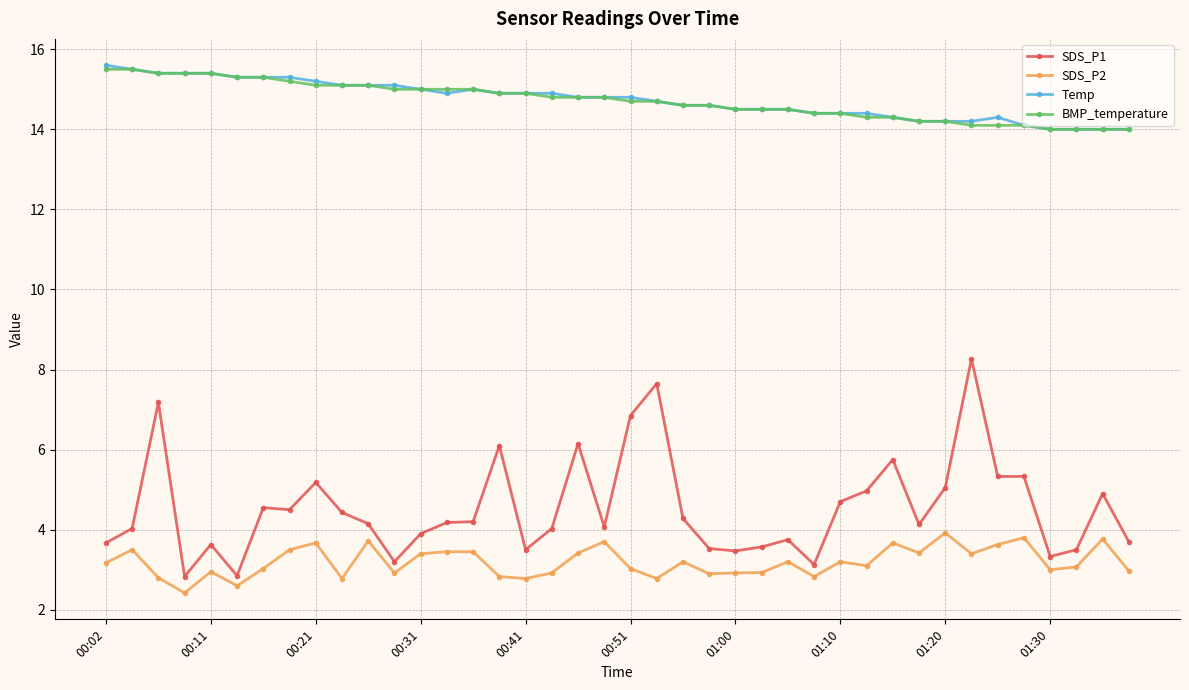

What is the lowest value of the BMP_temperature series?

14.0